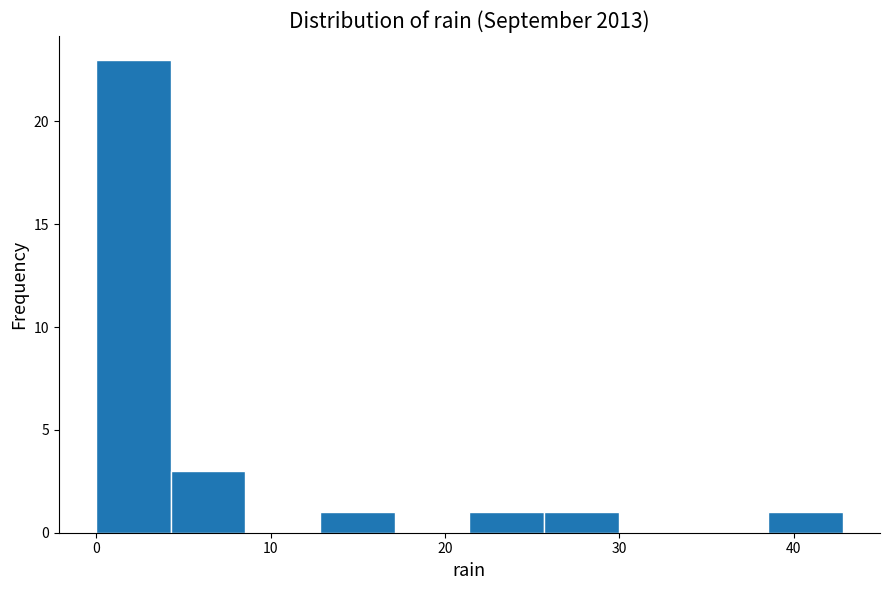

Reading left to right, transcribe this chart: for each bar, give the range it covers on the x-axis and its height. Neither the bar edges nor the heights are printed on the chart, so give them approximately, as read against the axes.

0 to 4: 23
4 to 9: 3
9 to 13: 0
13 to 17: 1
17 to 21: 0
21 to 26: 1
26 to 30: 1
30 to 34: 0
34 to 39: 0
39 to 43: 1